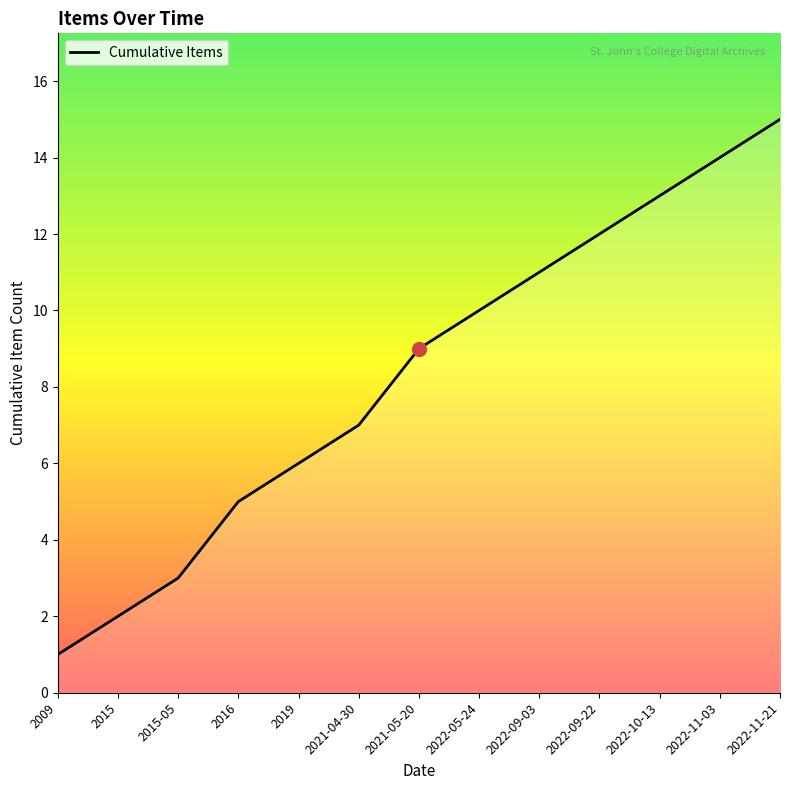

At which category does the chart reach its minimum across all series?

2009